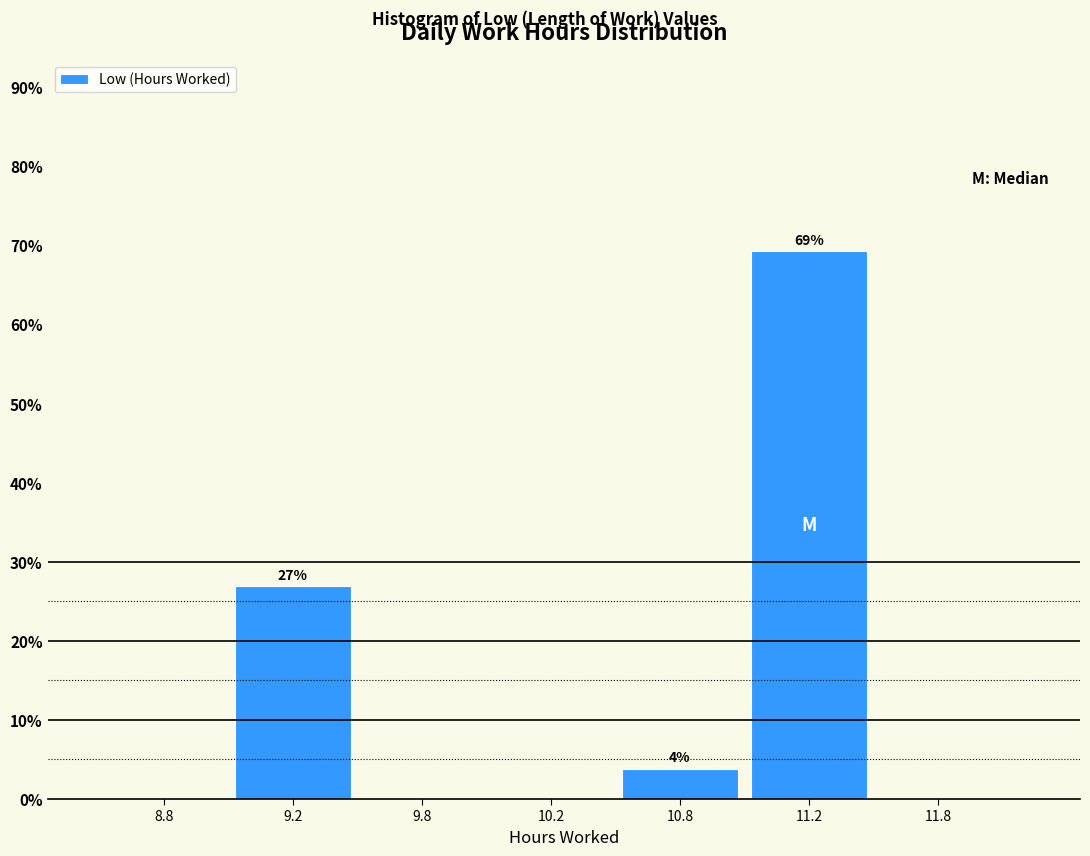

Reading right to left, what are all the values shown in this chart?

11.8=0.0	11.2=69.2	10.8=3.8	10.2=0.0	9.8=0.0	9.2=26.9	8.8=0.0